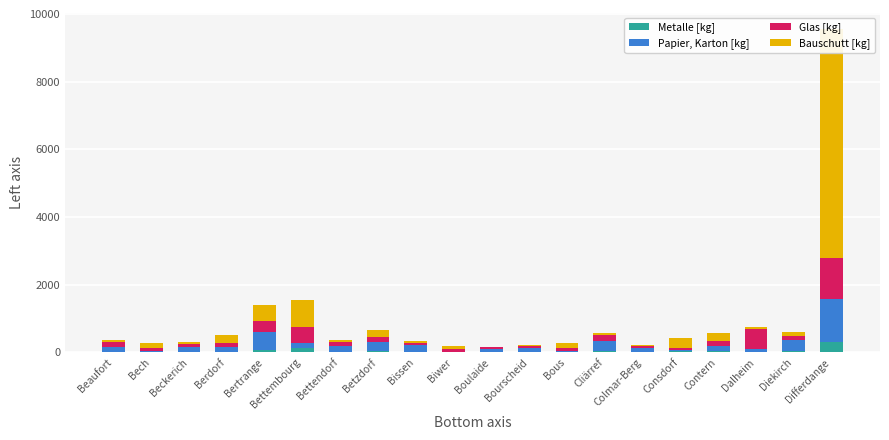

Reading left to right, list all the values displayed in this chart.

Metalle [kg]: 25.3	19.7	16.5	28.1	70.8	126.1	23.1	28.9	23.6	13.3	9.1	13.9	23.6	33.8	23.8	31.7	42.9	1.3	56.5	320.2
Papier, Karton [kg]: 149.3	22.0	149.6	140.2	520.9	155.2	170.4	265.7	185.3	8.8	97.7	104.4	32.4	302.4	99.0	35.4	148.1	103.0	309.3	1271.9
Glas [kg]: 123.7	78.0	92.7	99.6	338.1	469.5	123.4	167.6	67.0	80.2	43.4	61.7	61.8	182.3	66.4	78.9	160.6	578.8	126.9	1209.6
Bauschutt [kg]: 58.9	169.1	44.8	240.9	467.5	787.9	50.9	209.5	65.8	97.4	20.7	30.7	168.9	69.6	45.2	271.8	226.7	59.5	124.5	6753.0